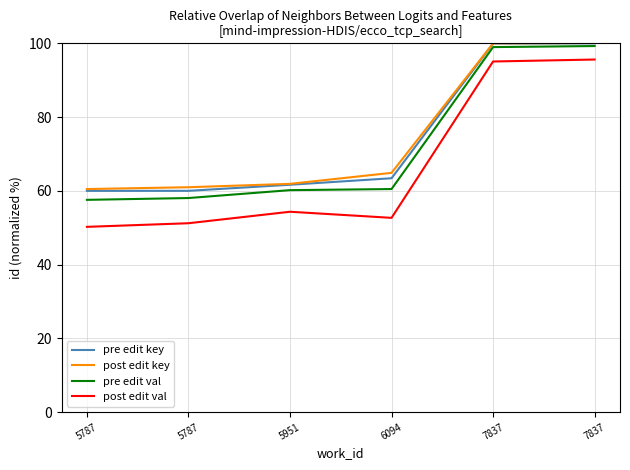

How many lines are shown in the chart?

4